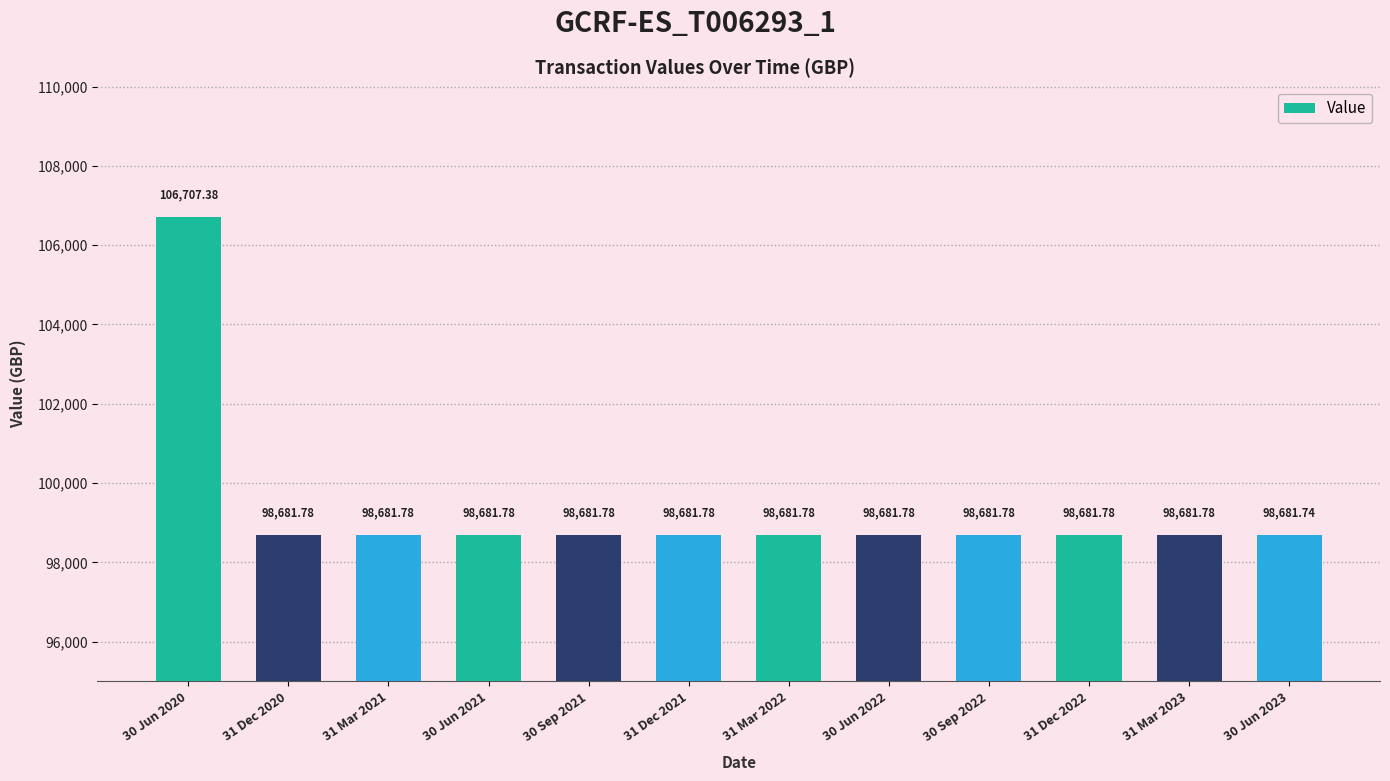

The chart shows a value of 45769.1 at 30 Jun 2020. True or false?

False